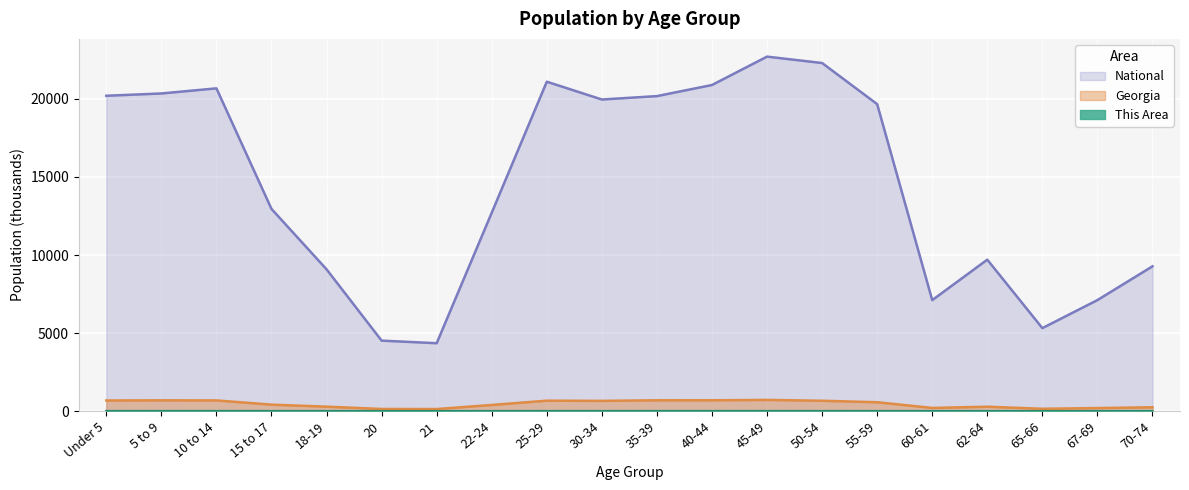

Where does the Georgia series first go above 573?

Under 5